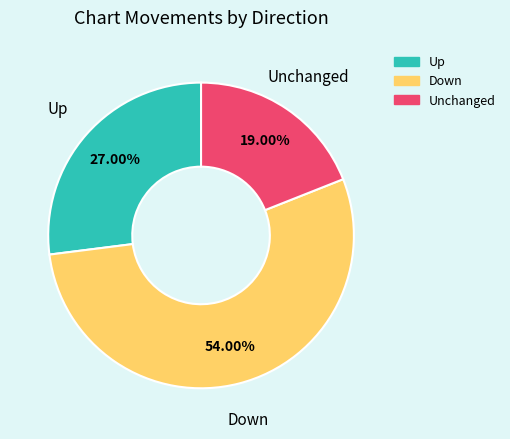

Rank the categories by value from highest to lowest.

Down, Up, Unchanged